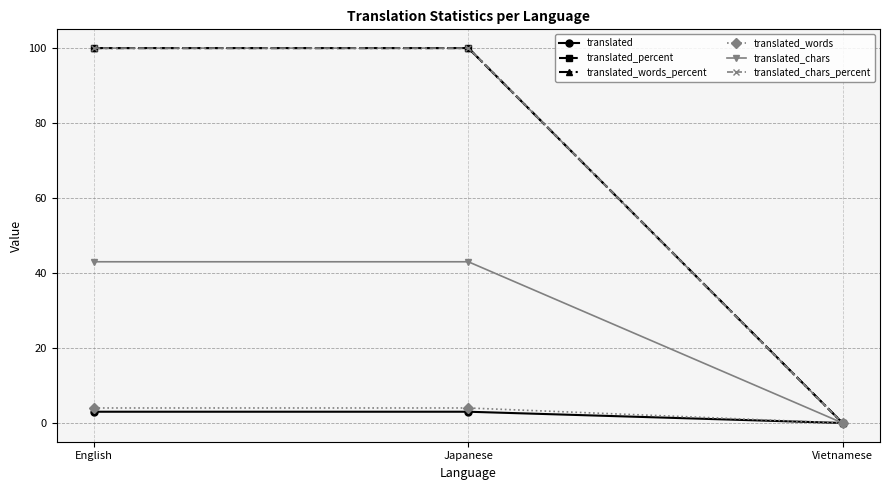

Which category has the highest value across all series?

English